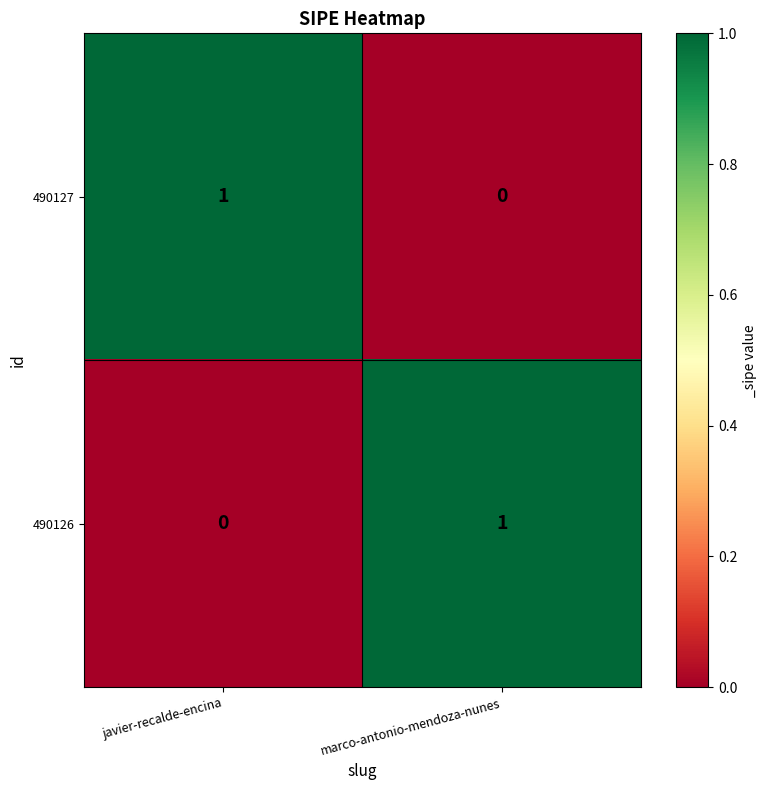

Is the value of 490126 at javier-recalde-encina greater than the value of 490127 at javier-recalde-encina?

No